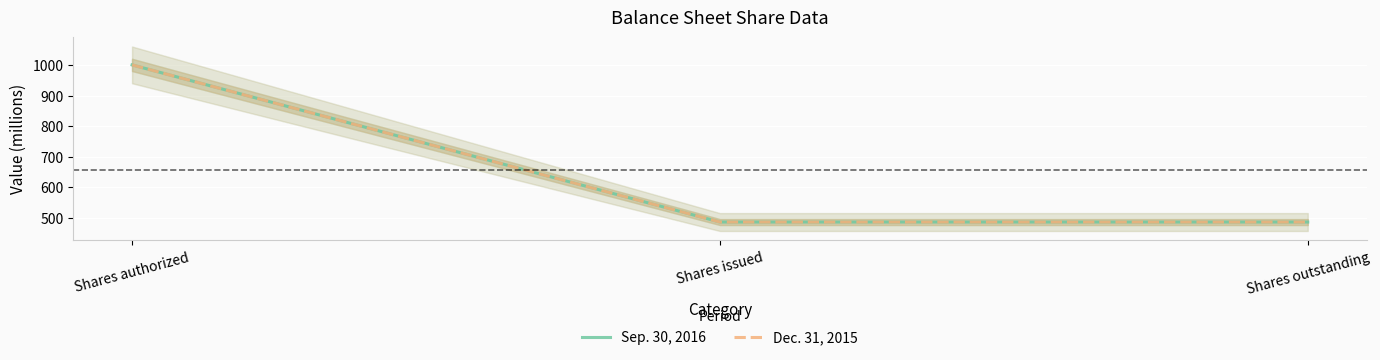

Reading left to right, transcribe all the data shown in this chart.

Sep. 30, 2016: Shares authorized=1000.0	Shares issued=486.5	Shares outstanding=486.5
Dec. 31, 2015: Shares authorized=1000.0	Shares issued=486.5	Shares outstanding=486.5